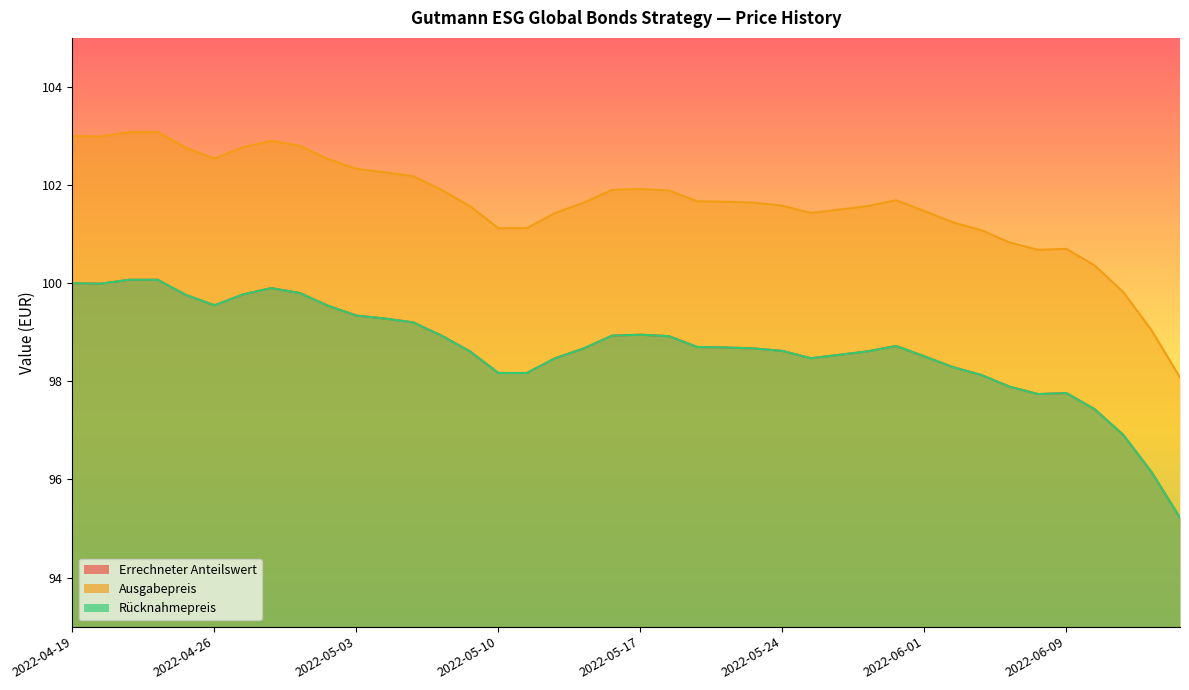

At which category does the chart reach its minimum across all series?

2022-06-15